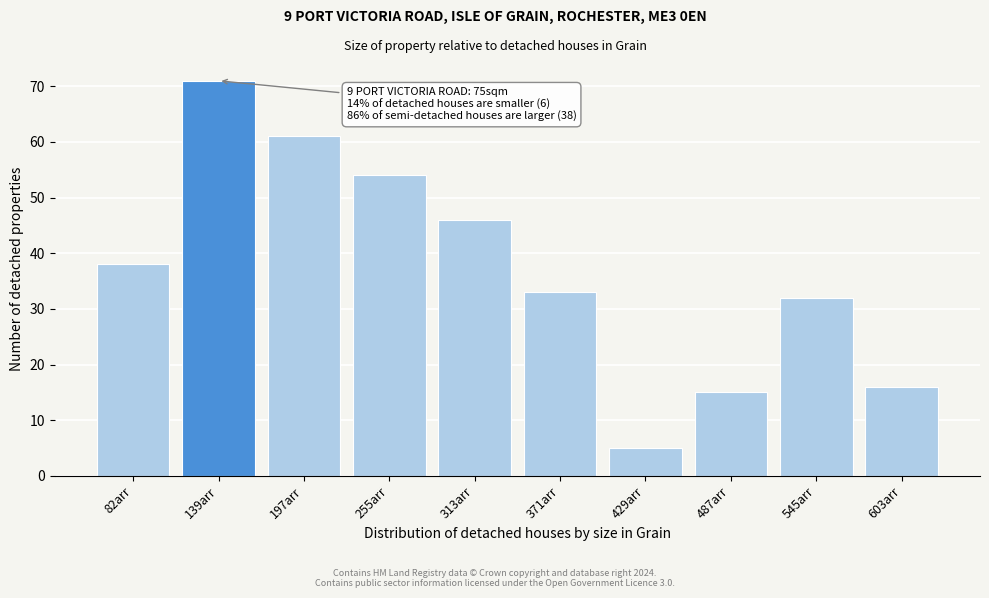

Reading left to right, list all the values displayed in this chart.

82arr=38	139arr=71	197arr=61	255arr=54	313arr=46	371arr=33	429arr=5	487arr=15	545arr=32	603arr=16